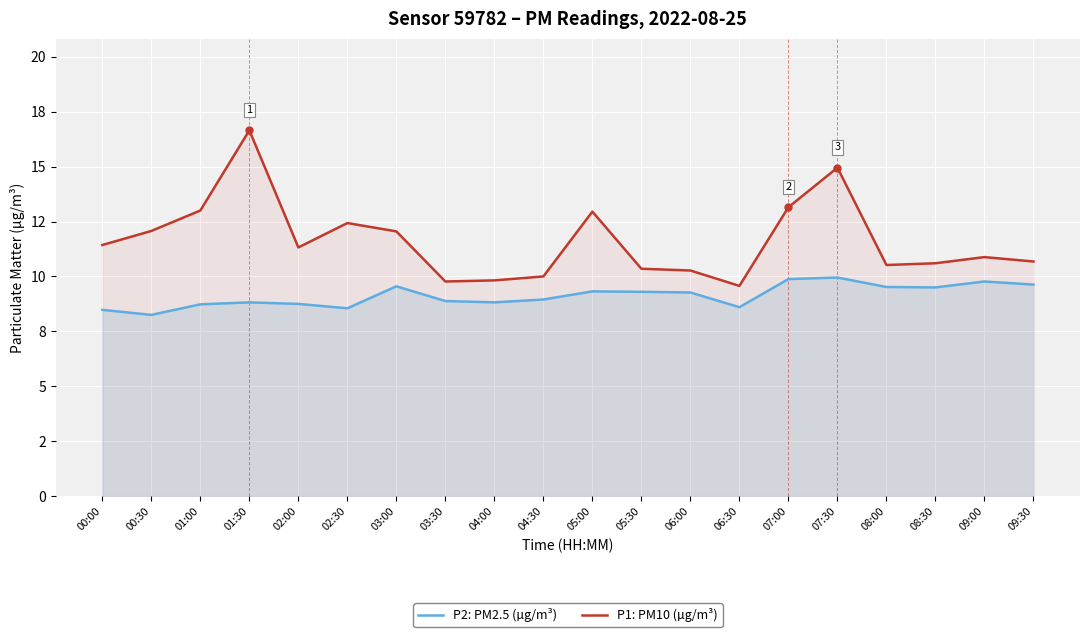

True or false: P2: PM2.5 (µg/m³) has a value of 14.4 at 02:30.

False